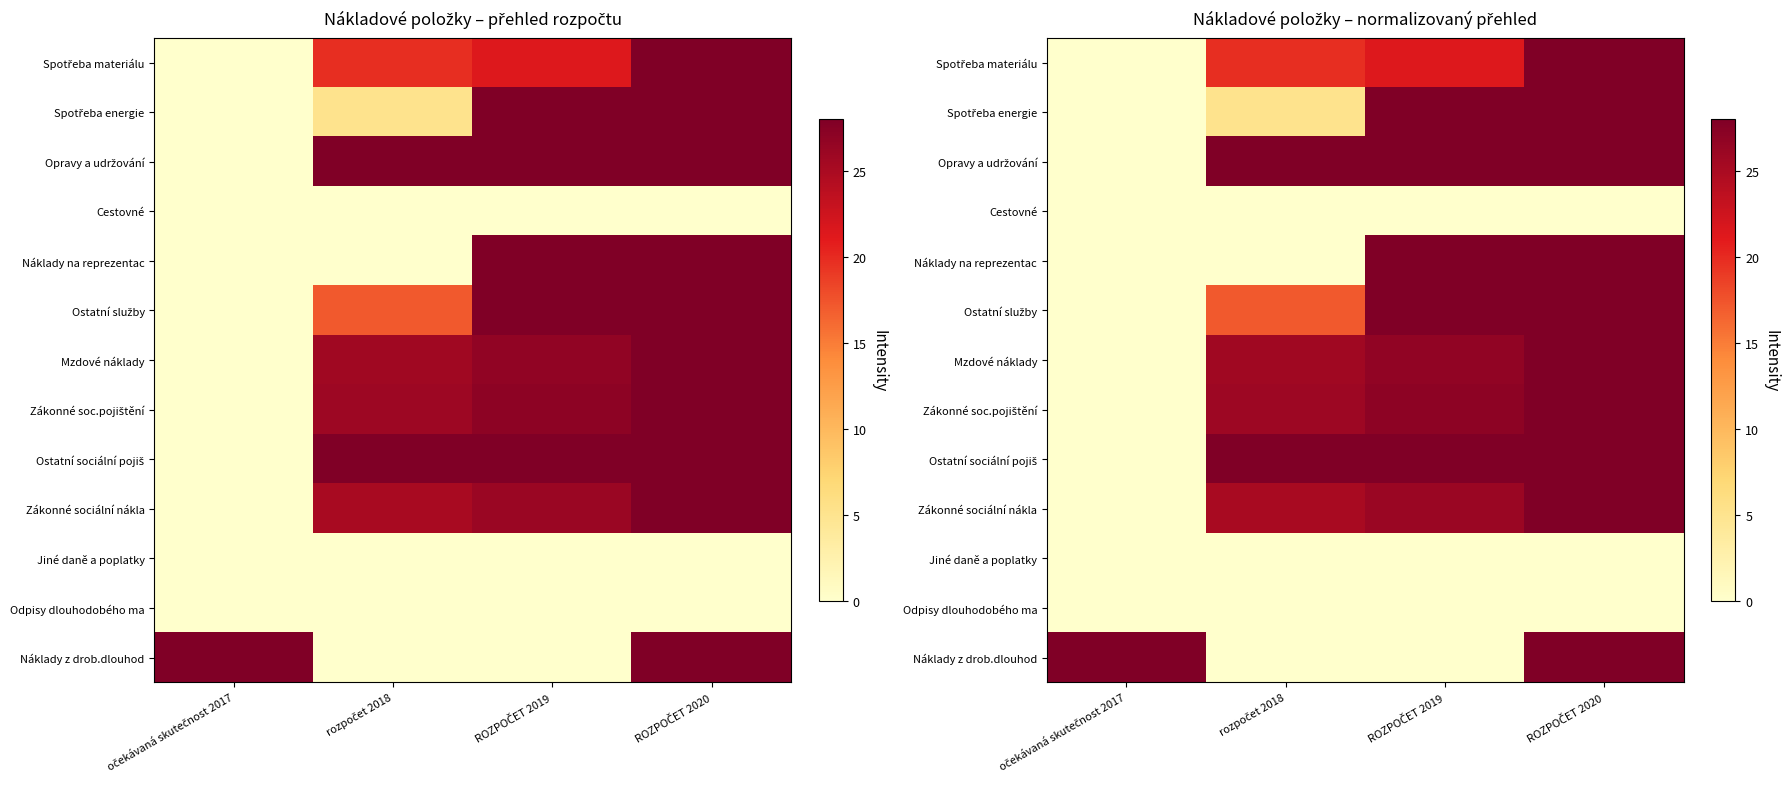

Which category has the lowest value in the Jiné daně a poplatky series?

očekávaná skutečnost 2017